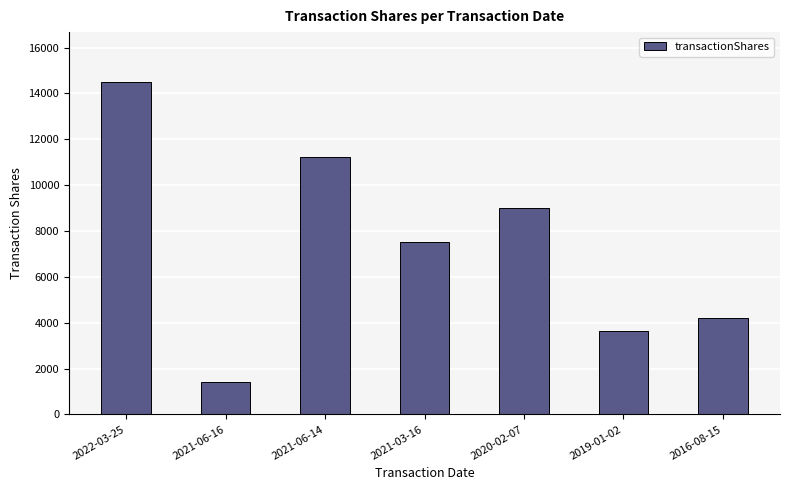

What is the sum of all values?

51496